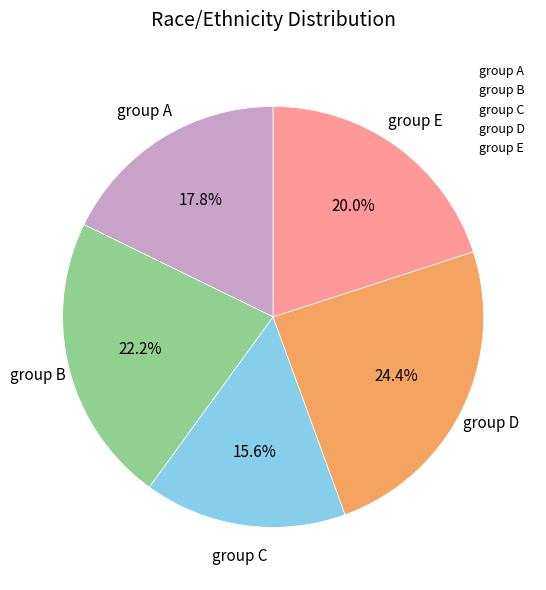

How many slices are in this pie chart?

5